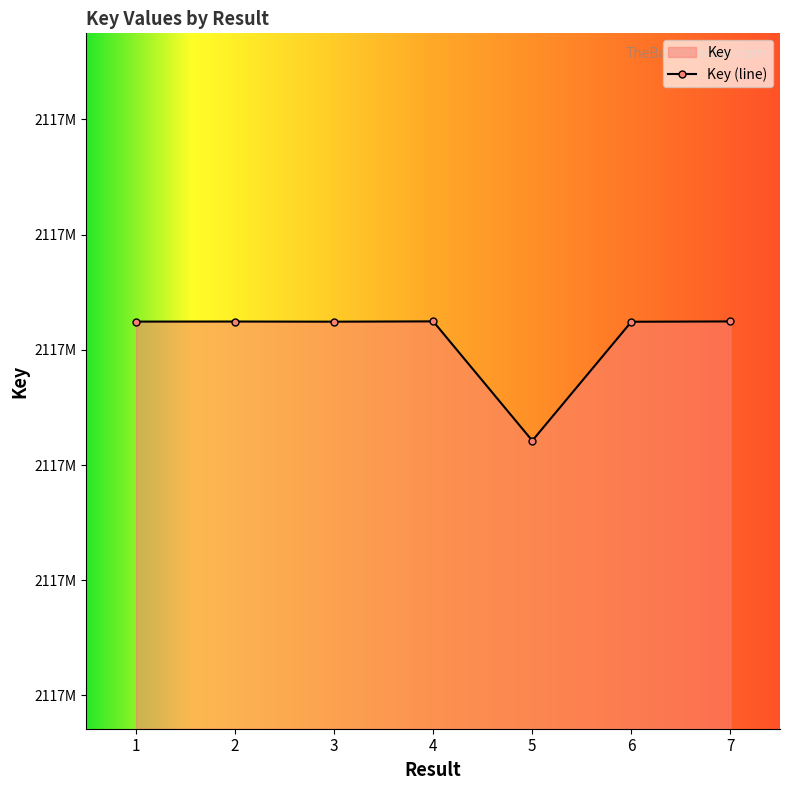

Which label corresponds to the largest value in the chart?

4